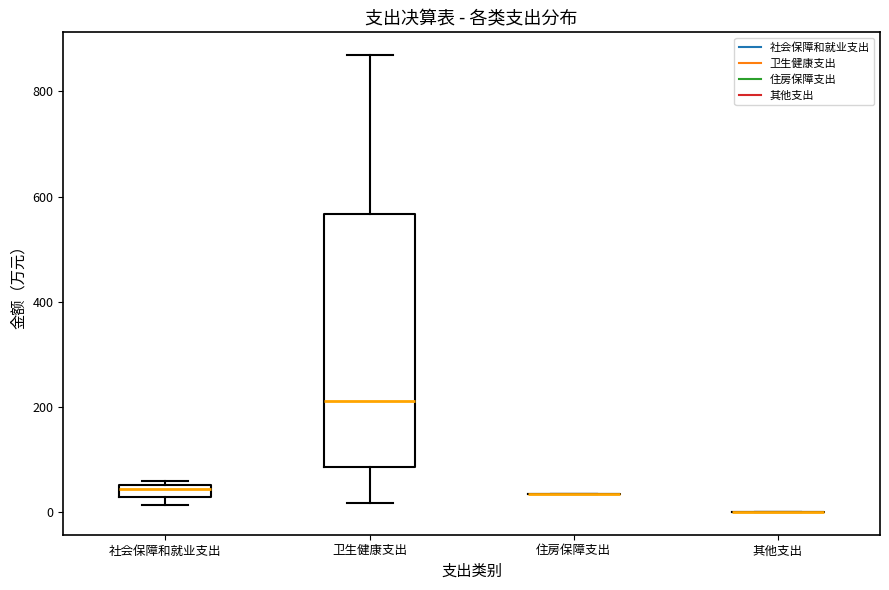

Comparing the boxes themselves (not the whiskers), which one is the tallest?

卫生健康支出